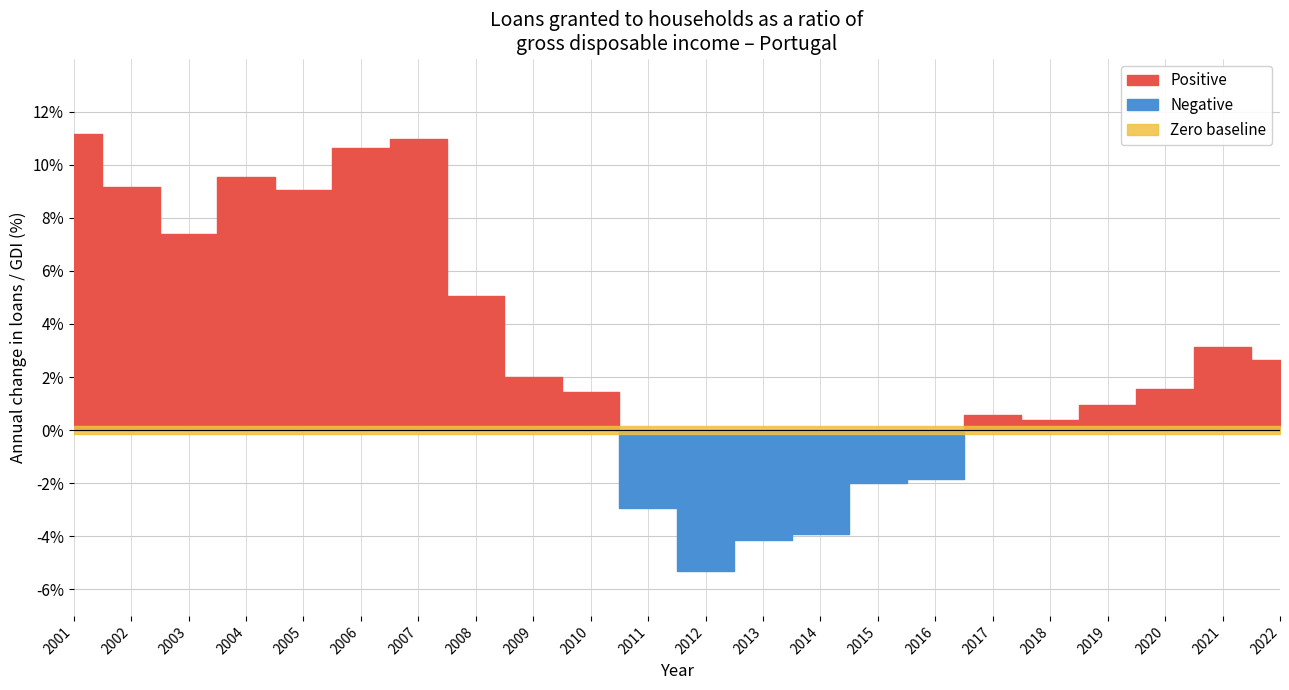

True or false: Positive has more than 0 points higher than both neighbors.

True